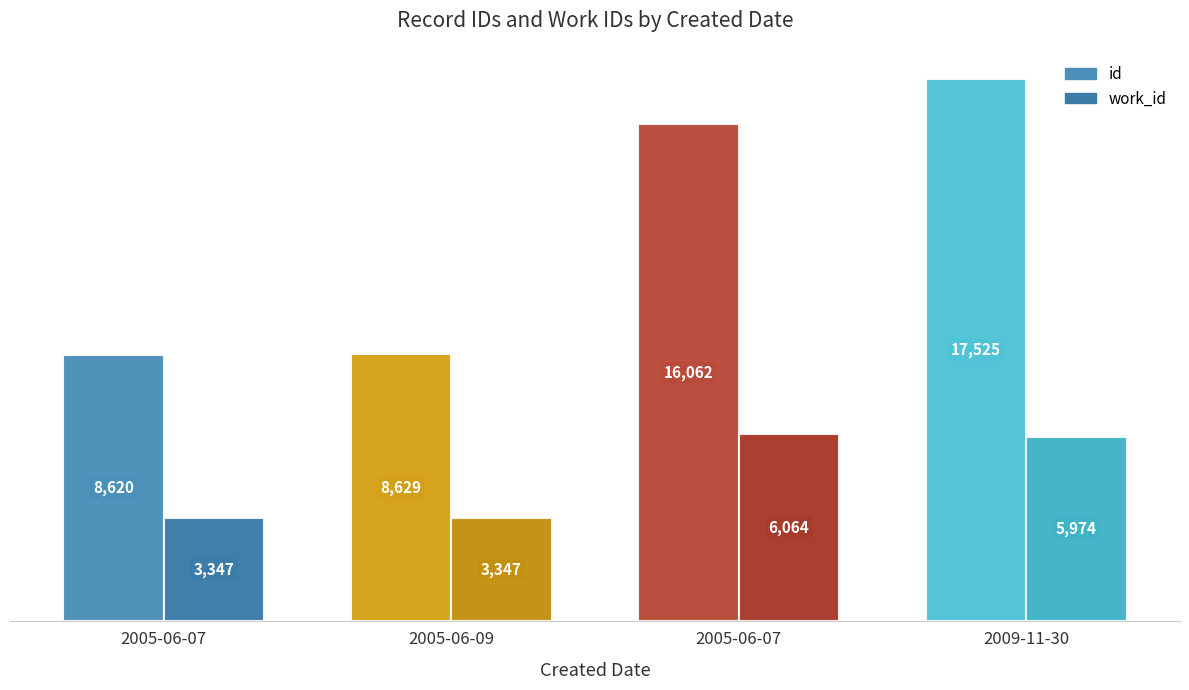

Reading left to right, list all the values displayed in this chart.

id: 2005-06-07=8620	2005-06-09=8629	2005-06-07=16062	2009-11-30=17525
work_id: 2005-06-07=3347	2005-06-09=3347	2005-06-07=6064	2009-11-30=5974